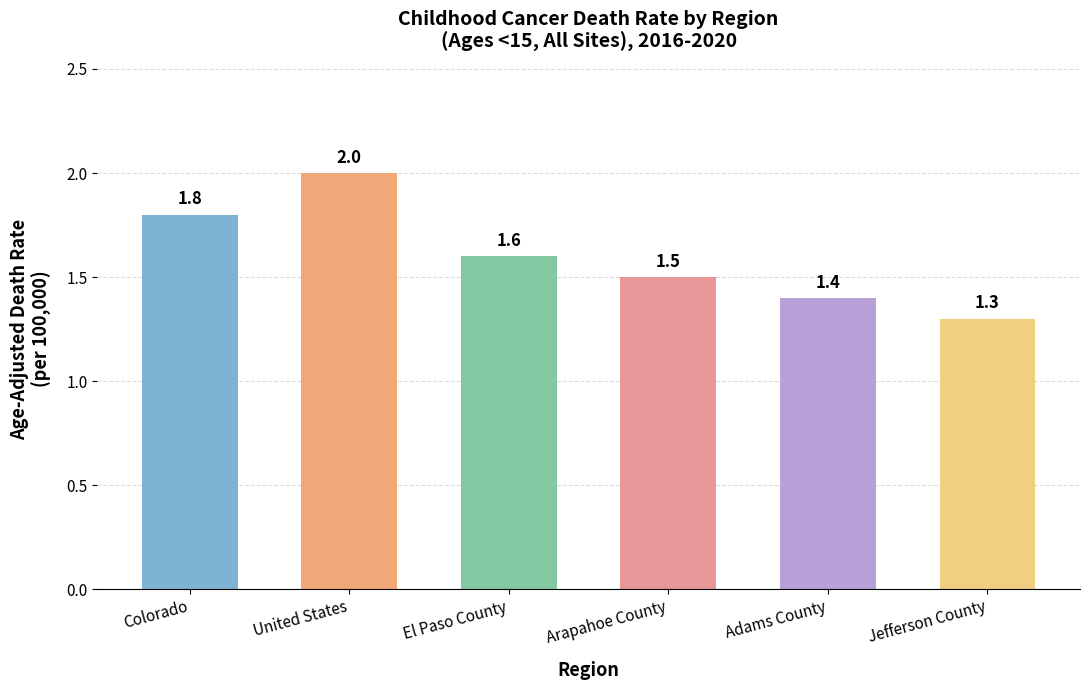

What position from the left is Arapahoe County?

4